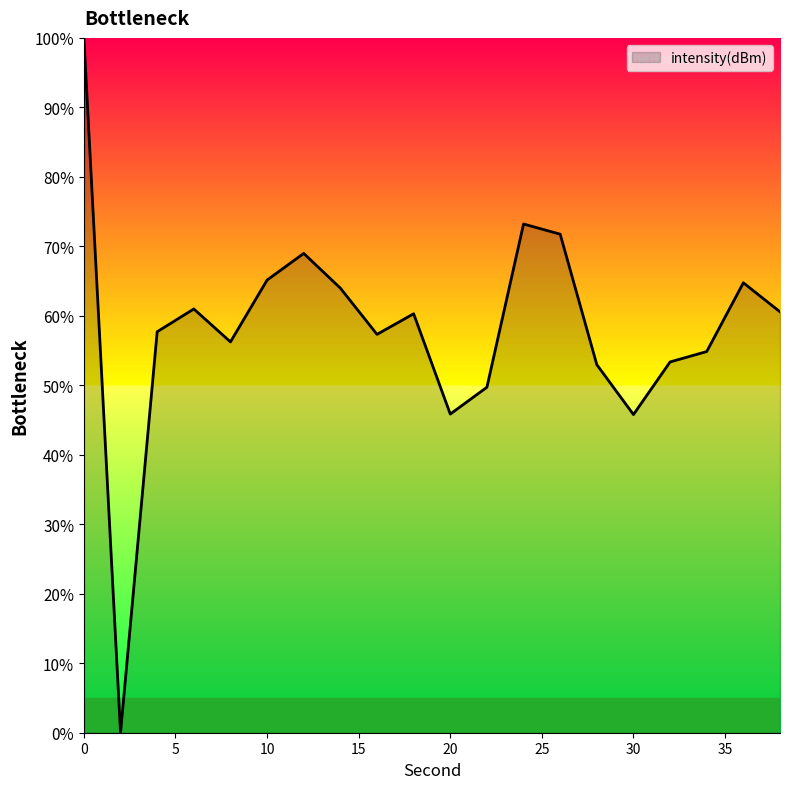

What is the difference between the maximum and minimum values?

100.0